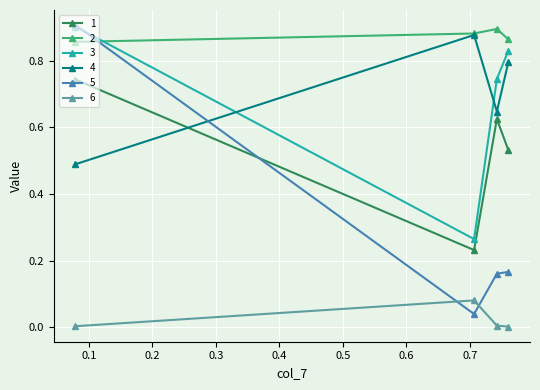

Which has a higher value, 0.0786 or 0.7609?

0.0786